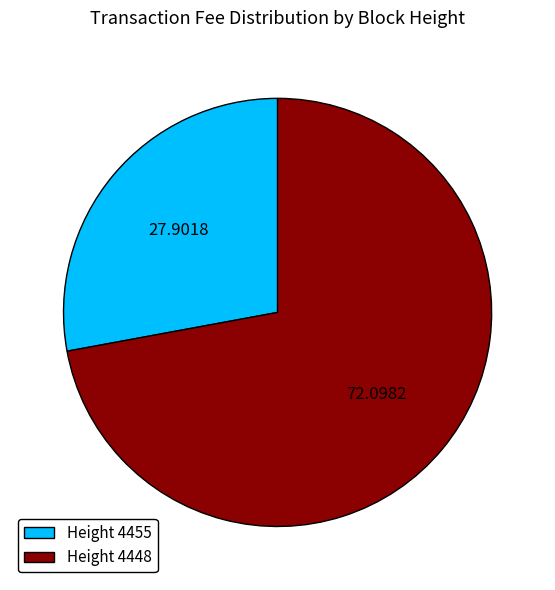

Combined, do Height 4455 and Height 4448 account for over 50%?

Yes